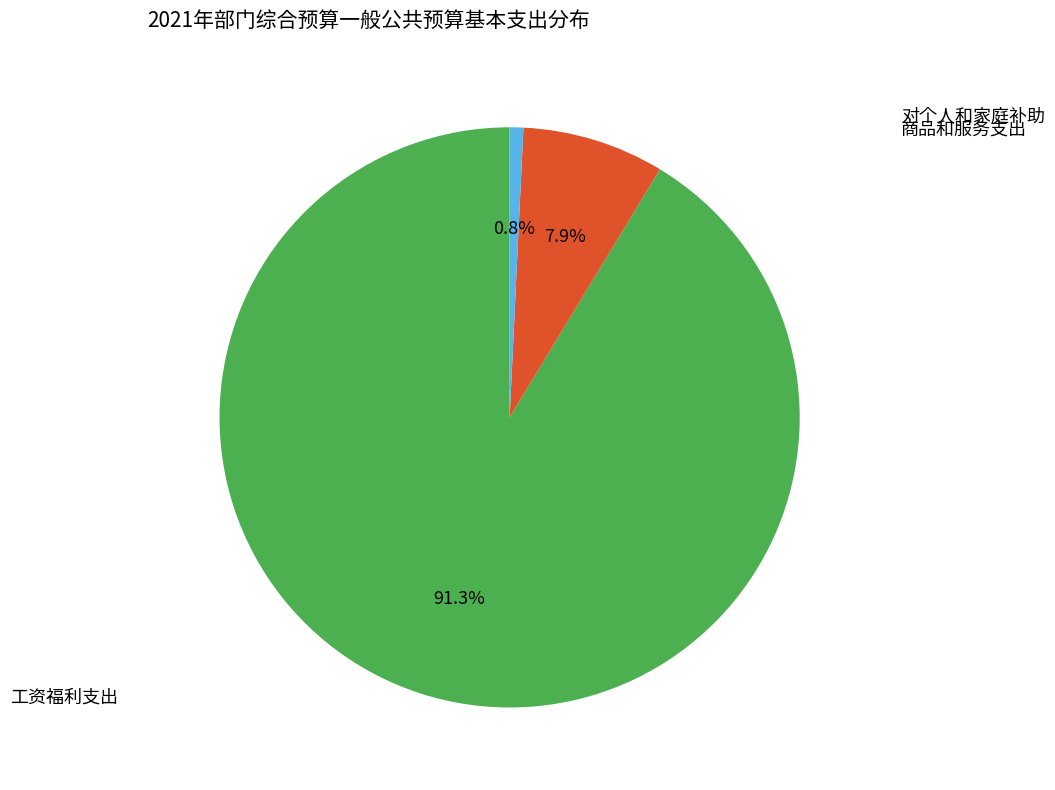

Is there any slice that represents more than half of the pie?

Yes